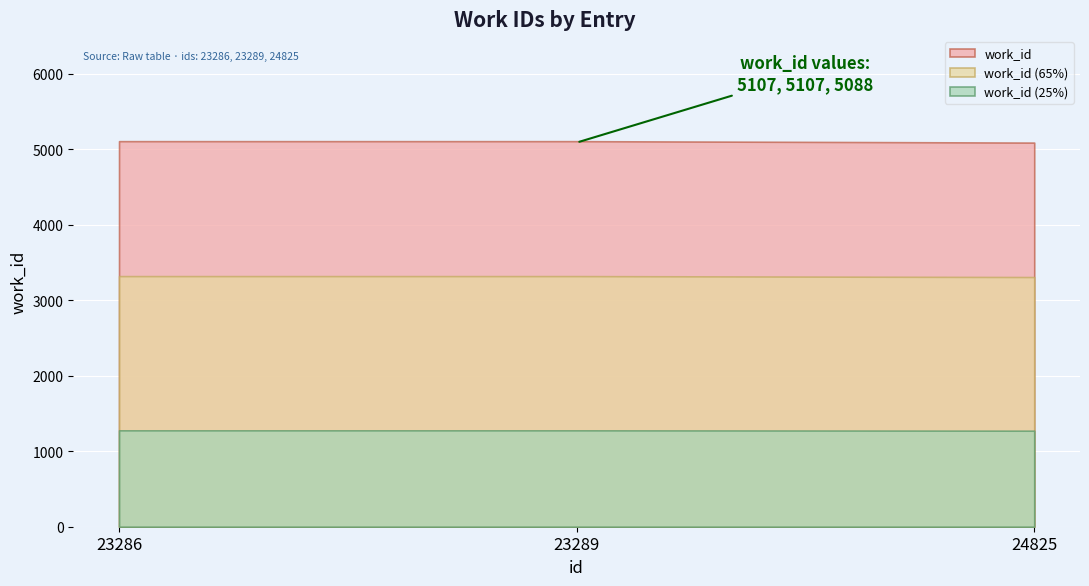

What value does the data have at 24825, to the nearest 10?

5090